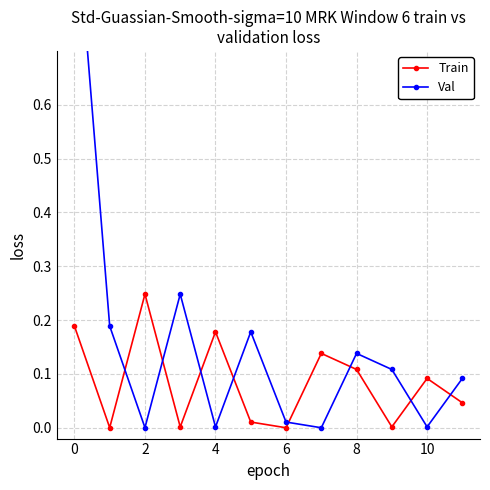

What is the difference between the second highest and second lowest values in the Val series?

0.2